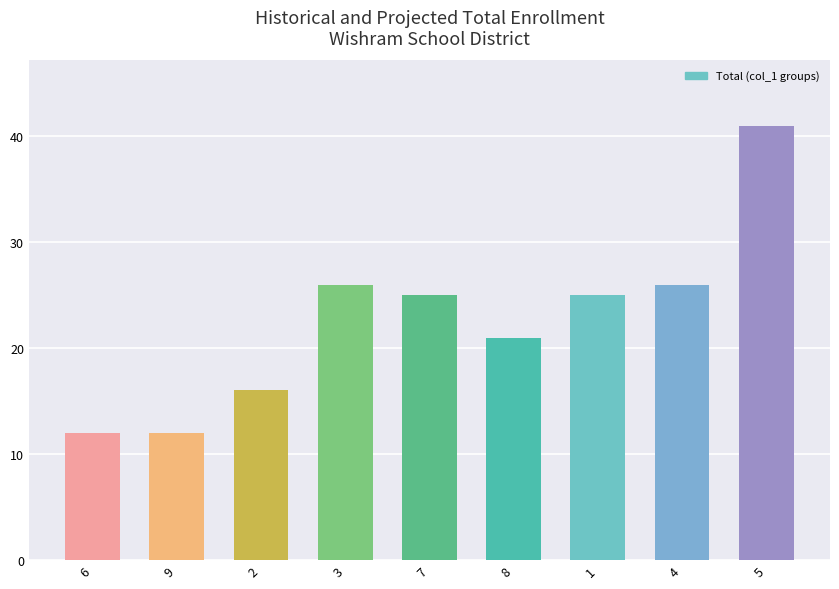

What is the smallest value displayed?

12